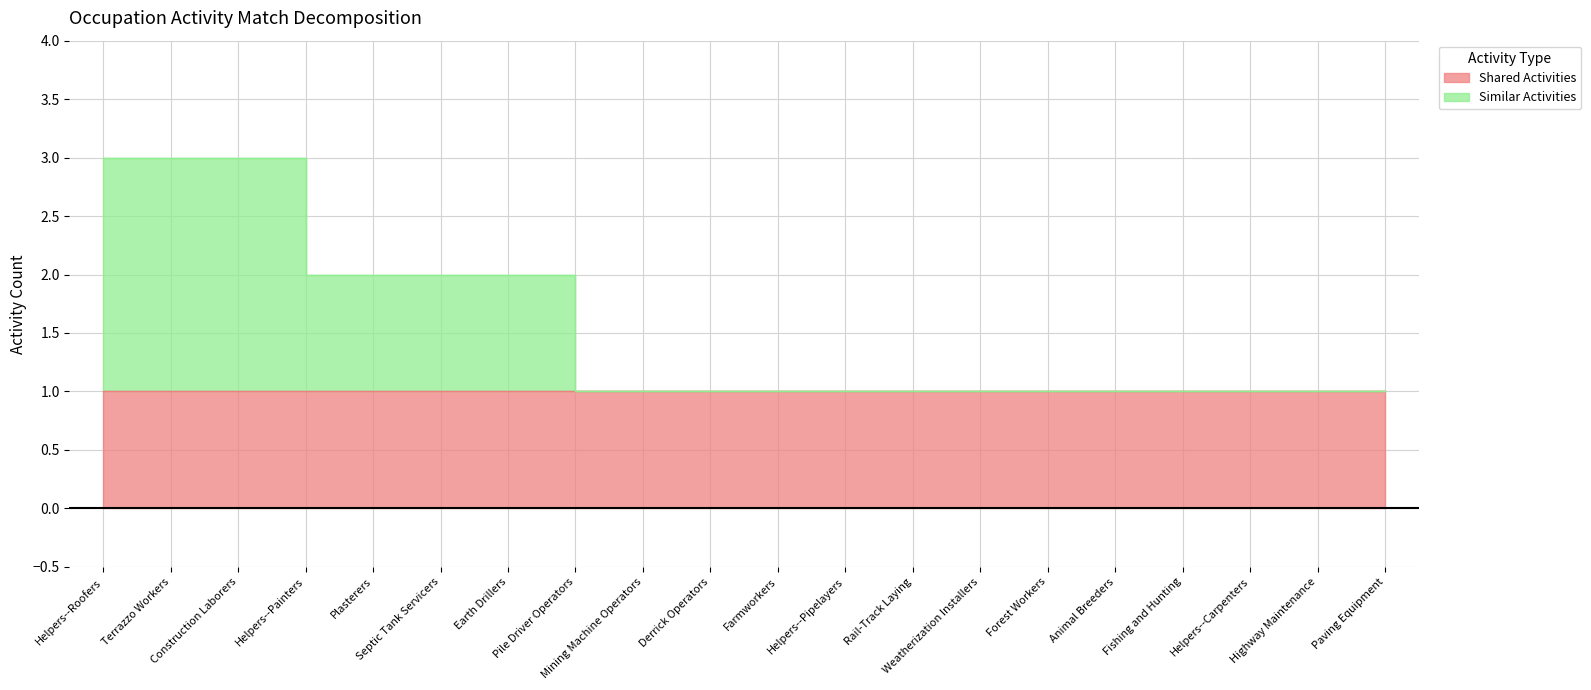

What is the label of the 14th point from the left?

Weatherization Installers